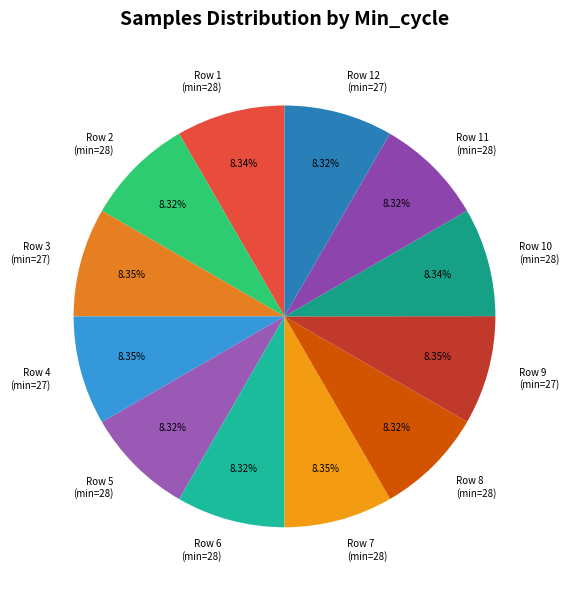

Is there a majority slice in this chart?

No